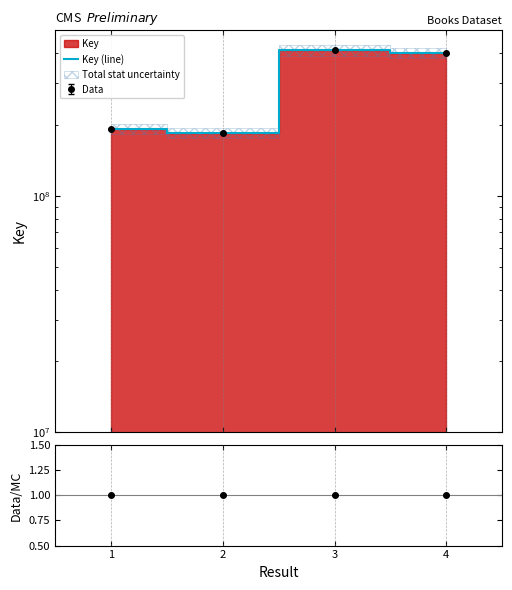

Between 4 and 1, which is larger?

4